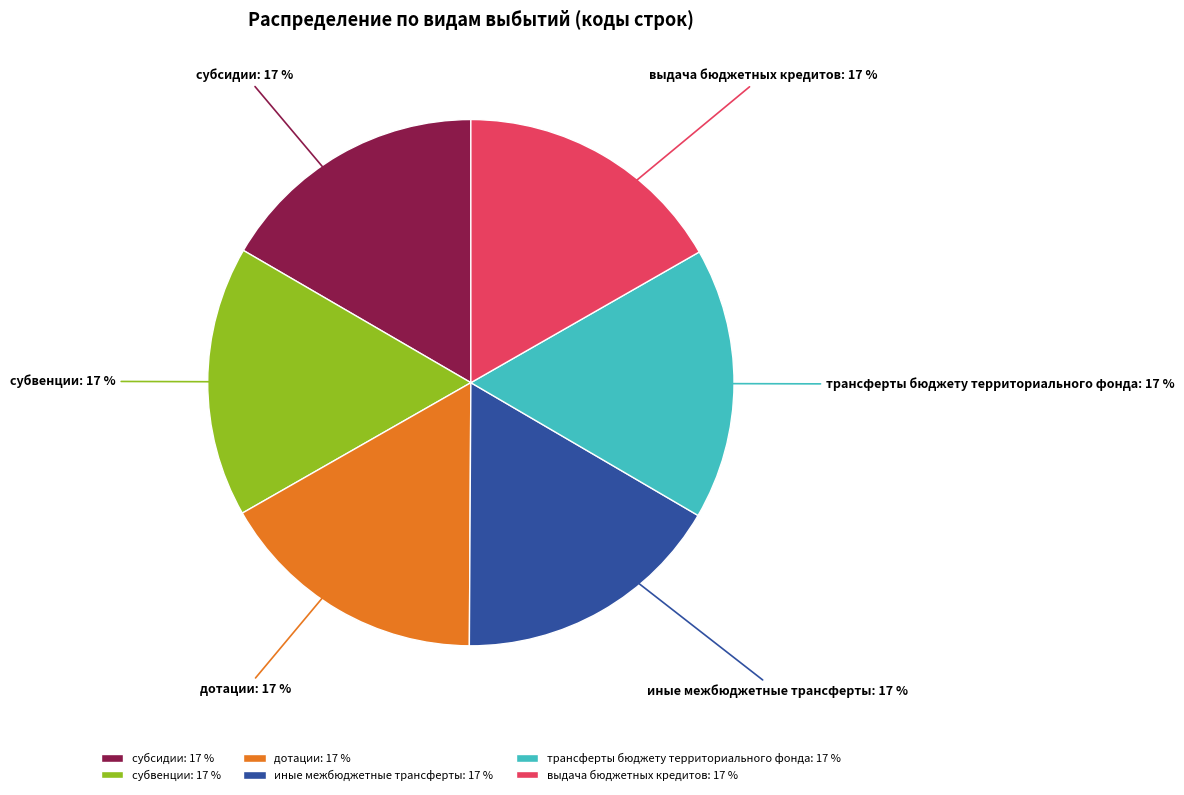

Do субсидии and дотации together represent more than half of the pie?

No